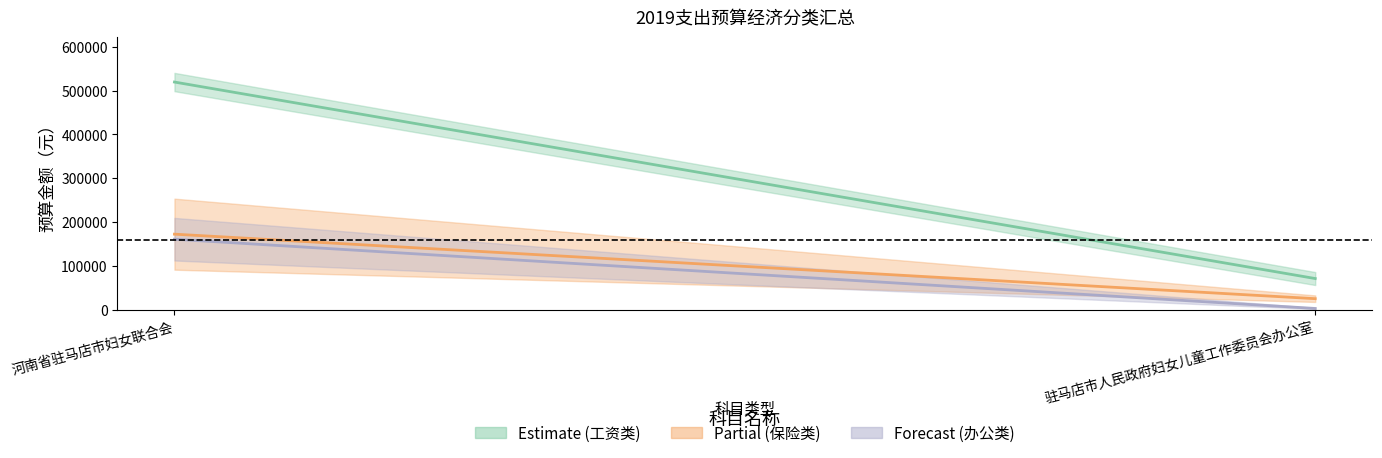

At which category is the sum across all series the highest?

河南省驻马店市妇女联合会